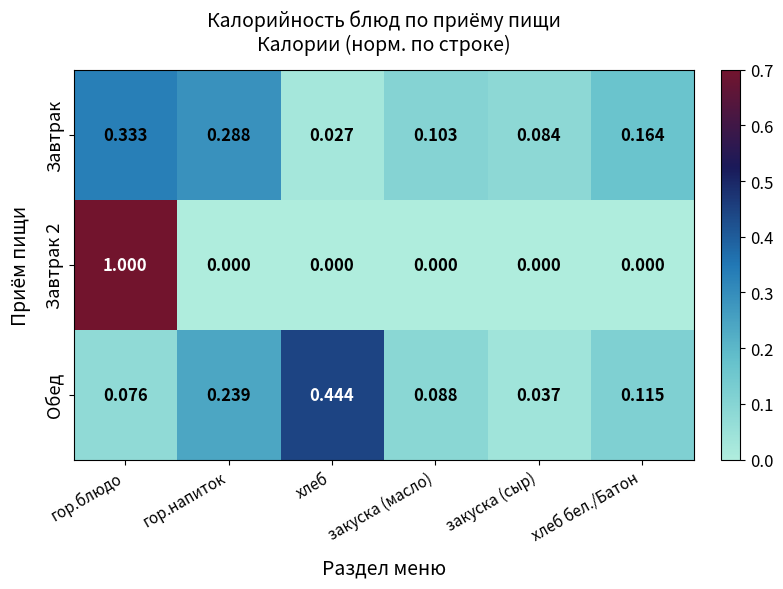

Which series changed the most between хлеб and закуска (масло)?

Обед